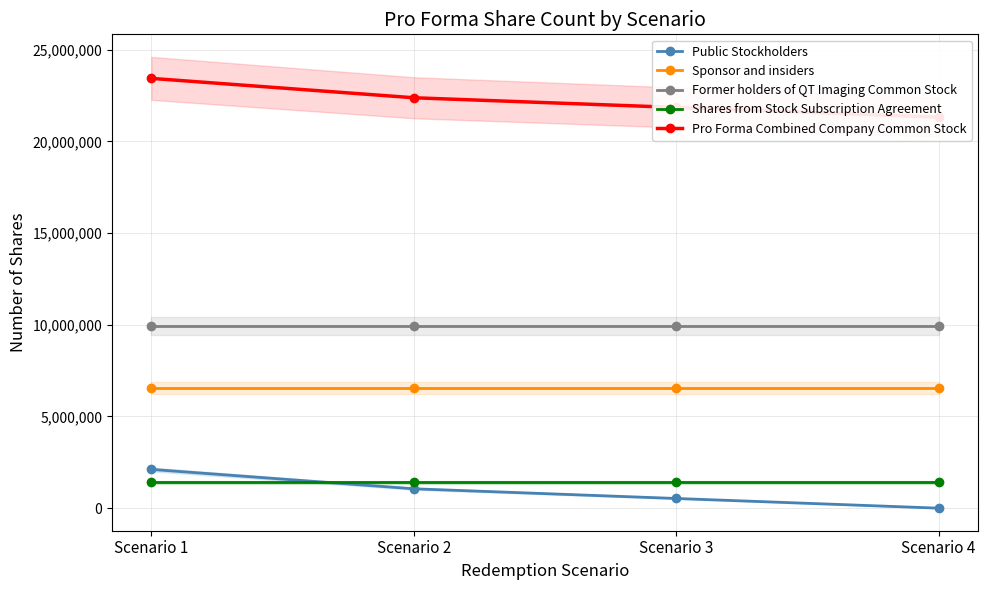

True or false: Public Stockholders and Sponsor and insiders intersect in this chart.

False